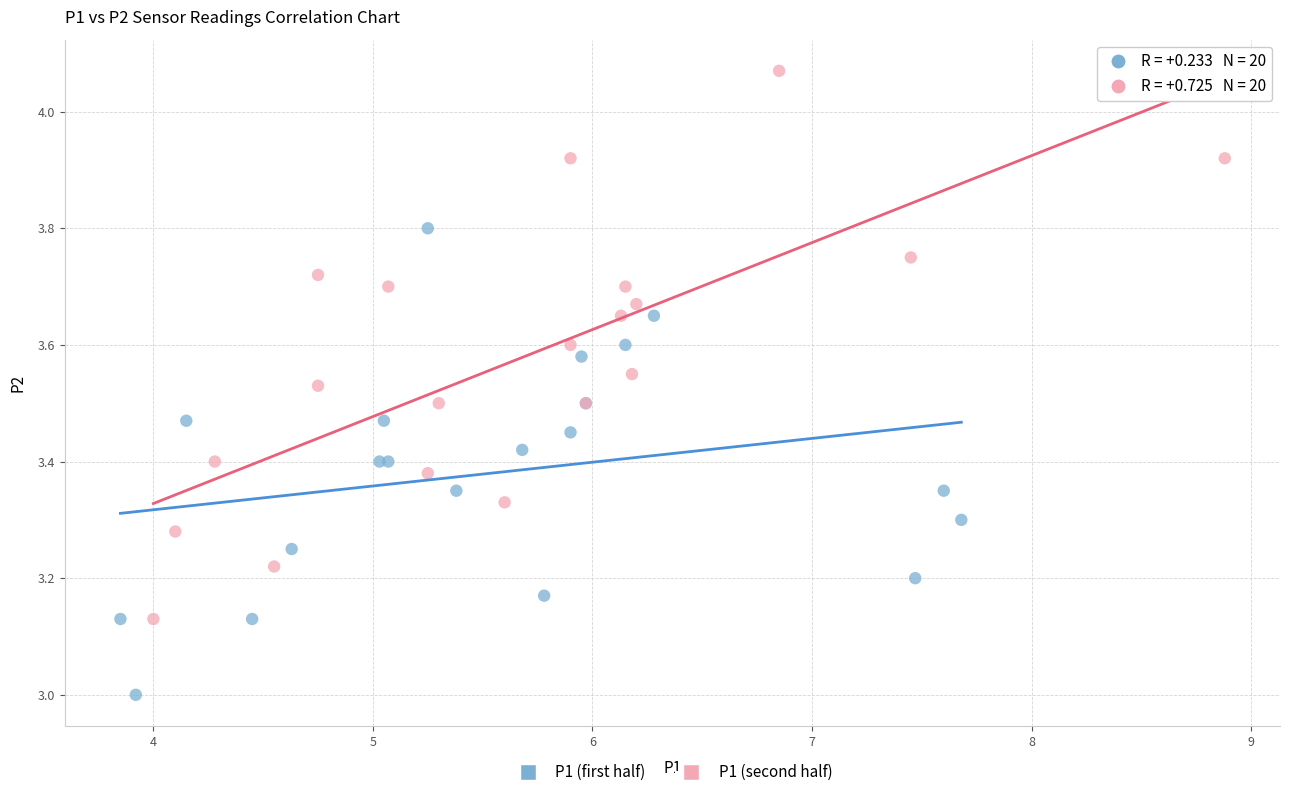

Which series has the widest spread of Y values?

P1 (second half)